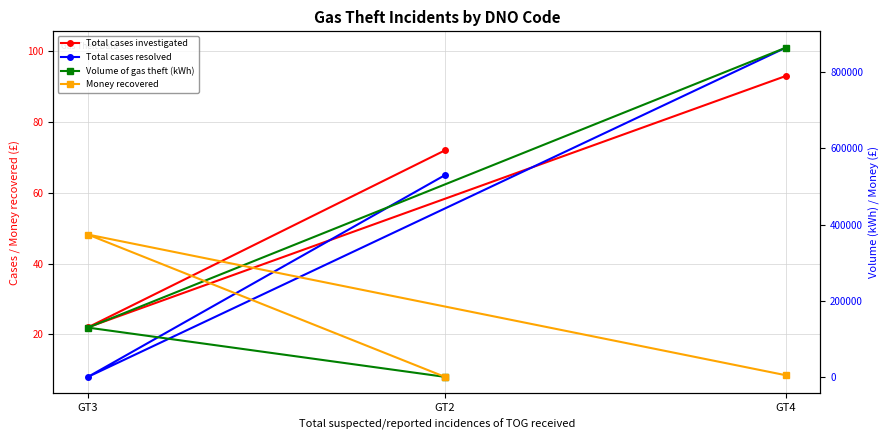

Reading left to right, list all the values displayed in this chart.

Total cases investigated: GT2=72.0	GT3=22.0	GT4=93.0
Total cases resolved: GT2=65.0	GT3=8.0	GT4=101.0
Volume of gas theft (kWh): GT2=0.0	GT3=129356.0	GT4=864265.0
Money recovered: GT2=0.0	GT3=373714.9	GT4=4439.0